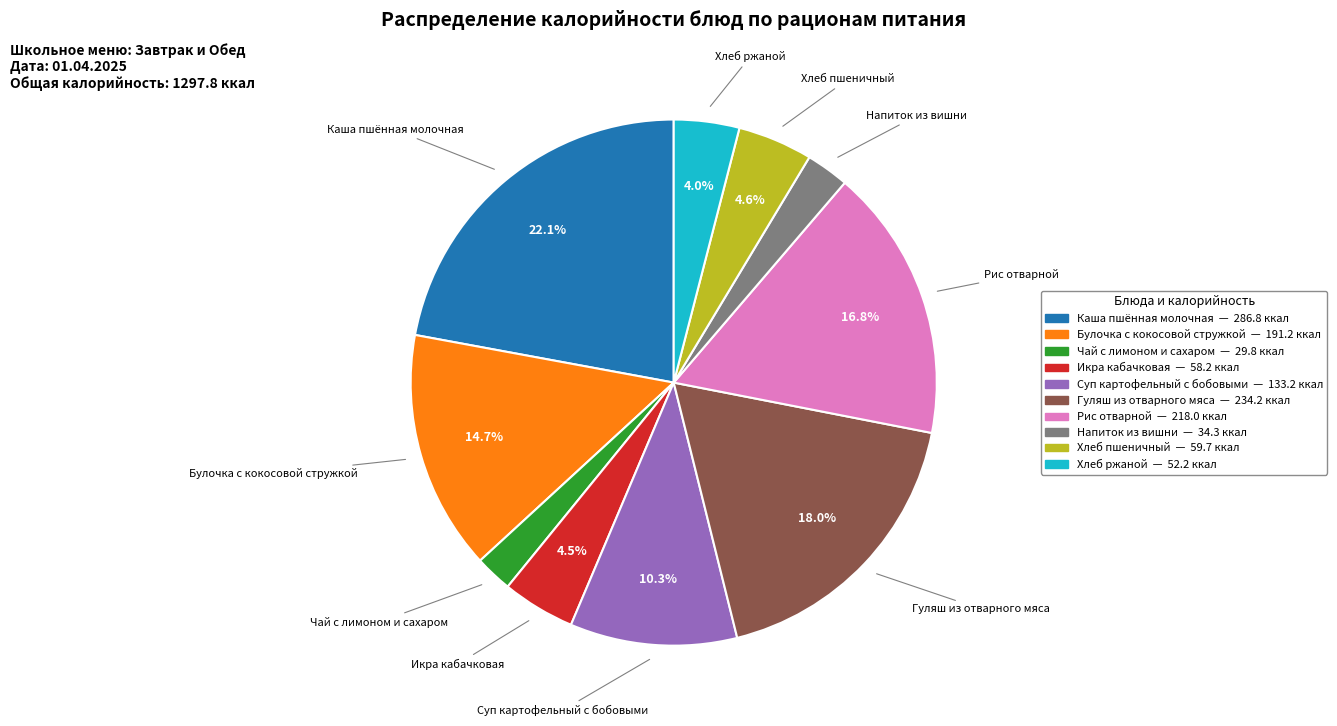

Combined, do Хлеб ржаной and Булочка с кокосовой стружкой account for over 50%?

No